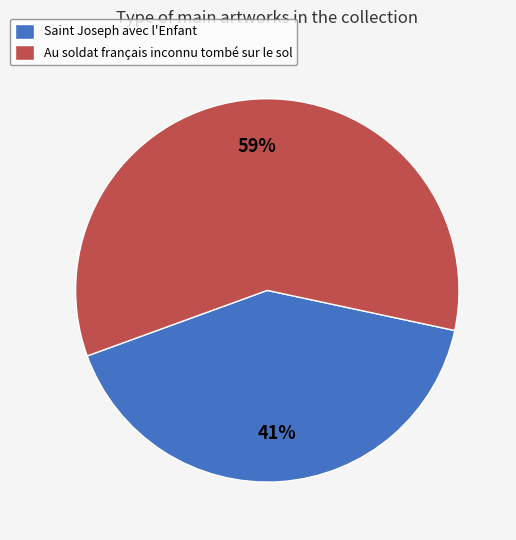

Rank the categories by value from highest to lowest.

Au soldat français inconnu tombé sur le sol, Saint Joseph avec l'Enfant